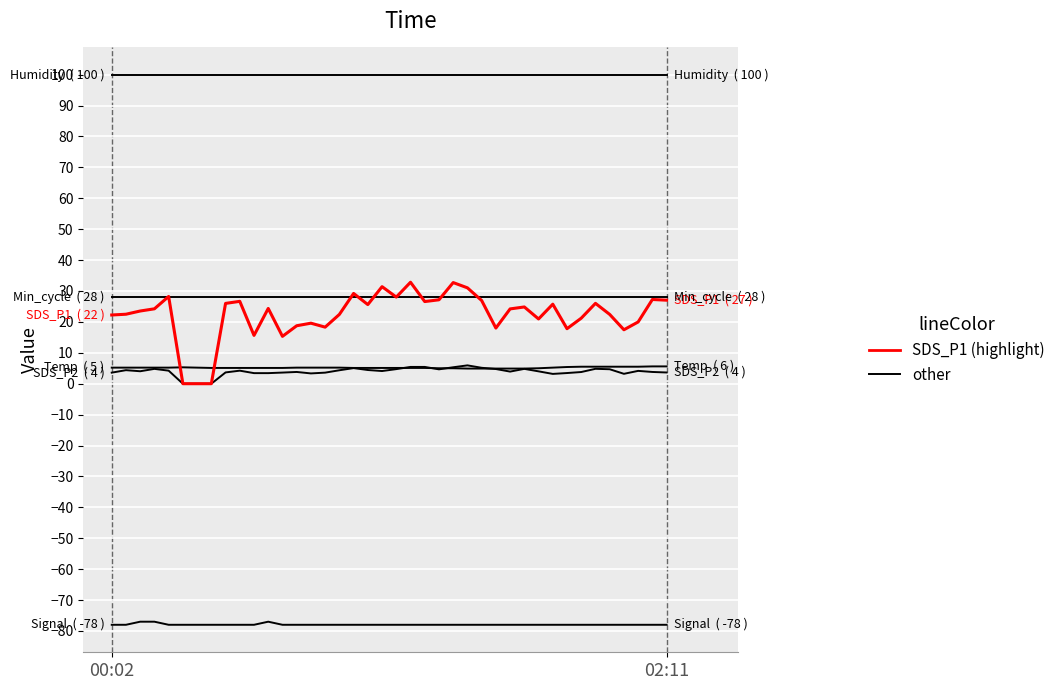

Reading right to left, extract all data points from this chart.

Humidity: 99.9	99.9	99.9	99.9	99.9	99.9	99.9	99.9	99.9	99.9	99.9	99.9	99.9	99.9	99.9	99.9	99.9	99.9	99.9	99.9	99.9	99.9	99.9	99.9	99.9	99.9	99.9	99.9	99.9	99.9	99.9	99.9	99.9	99.9	99.9	99.9	99.9	99.9	99.9	99.9
Signal: -78.0	-78.0	-78.0	-78.0	-78.0	-78.0	-78.0	-78.0	-78.0	-78.0	-78.0	-78.0	-78.0	-78.0	-78.0	-78.0	-78.0	-78.0	-78.0	-78.0	-78.0	-78.0	-78.0	-78.0	-78.0	-78.0	-78.0	-78.0	-77.0	-78.0	-78.0	-78.0	-78.0	-78.0	-78.0	-78.0	-77.0	-77.0	-78.0	-78.0
Min_cycle: 28.0	28.0	28.0	28.0	28.0	28.0	28.0	28.0	28.0	28.0	28.0	28.0	28.0	28.0	28.0	28.0	28.0	28.0	28.0	28.0	28.0	28.0	28.0	28.0	28.0	28.0	28.0	28.0	28.0	28.0	28.0	28.0	28.0	28.0	28.0	28.0	28.0	28.0	28.0	28.0
Temp: 5.6	5.6	5.5	5.5	5.5	5.5	5.5	5.4	5.2	5.0	4.9	4.9	4.9	4.9	4.9	5.0	5.0	5.1	5.1	5.1	5.1	5.1	5.1	5.2	5.2	5.2	5.2	5.1	5.1	5.1	5.1	5.1	5.1	5.2	5.3	5.2	5.2	5.2	5.2	5.2
SDS_P2: 3.6	3.8	4.2	3.2	4.7	4.8	3.8	3.5	3.2	4.0	4.8	3.9	4.8	5.2	5.9	5.3	4.7	5.4	5.4	4.7	4.1	4.4	5.0	4.3	3.6	3.3	3.8	3.6	3.4	3.4	4.2	3.6	0.0	0.0	0.0	4.2	4.8	4.0	4.4	3.6
SDS_P1: 27.0	27.2	20.0	17.4	22.4	26.0	21.2	17.8	25.7	20.9	24.8	24.2	18.0	26.9	31.0	32.7	27.1	26.6	32.8	28.0	31.4	25.6	29.2	22.4	18.3	19.6	18.8	15.3	24.4	15.6	26.6	26.0	0.0	0.0	0.0	28.2	24.2	23.5	22.5	22.2